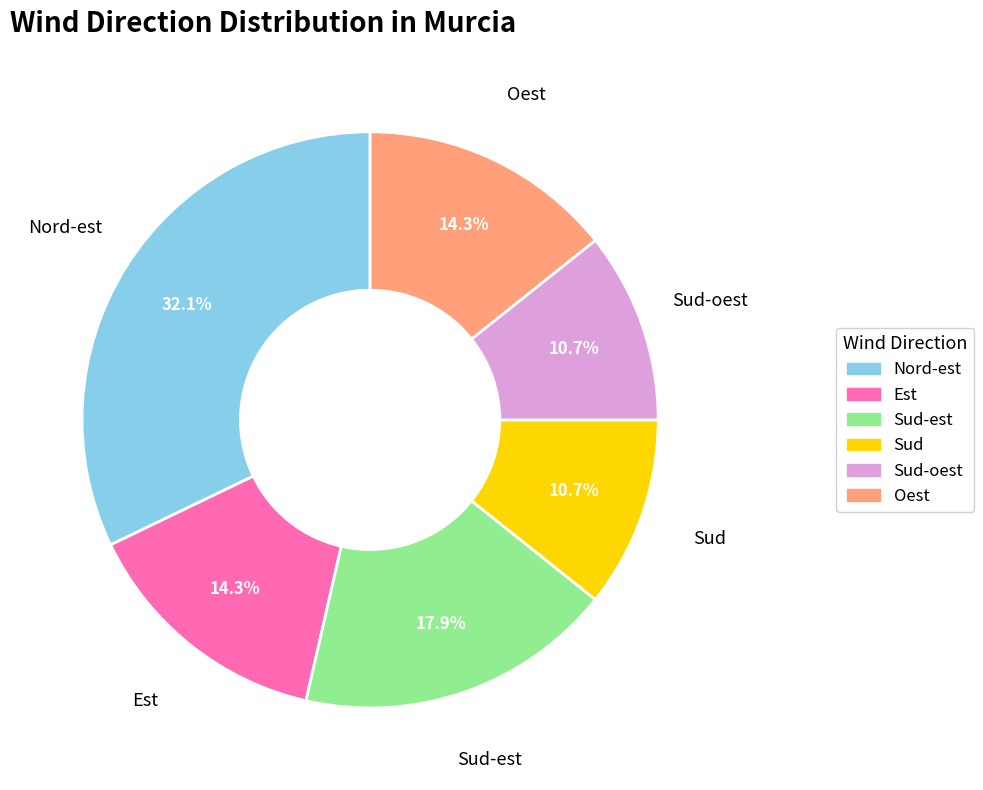

How many slices are in this pie chart?

6